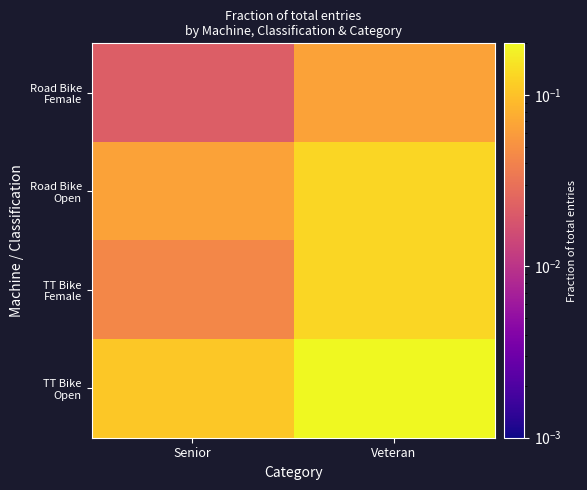

Which label corresponds to the largest value in the chart?

Veteran